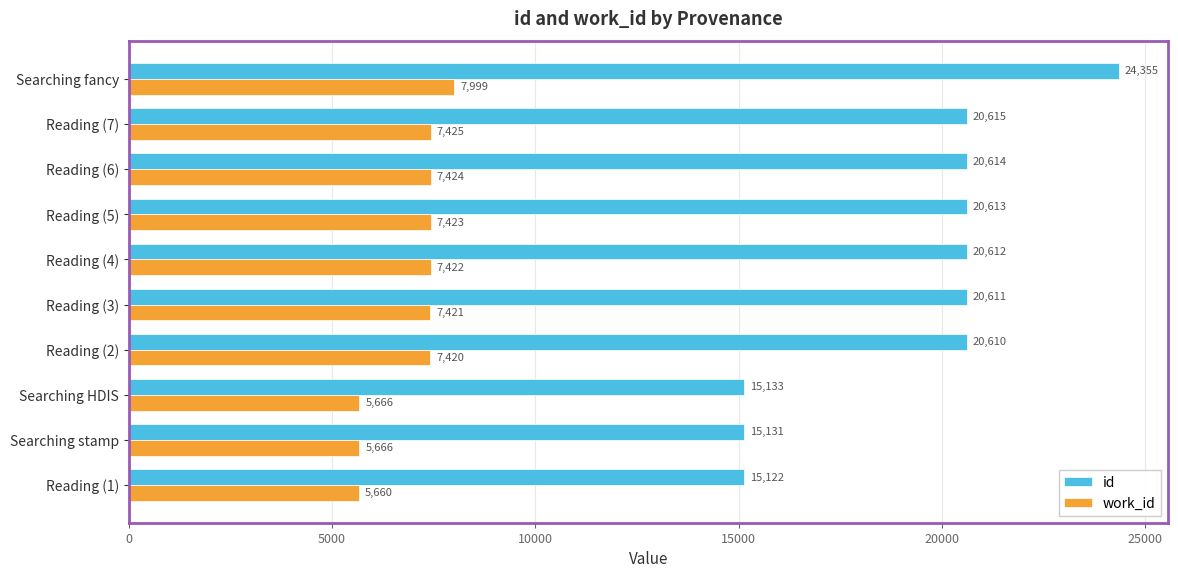

List the labels in order of id value, largest first.

Searching fancy, Reading (7), Reading (6), Reading (5), Reading (4), Reading (3), Reading (2), Searching HDIS, Searching stamp, Reading (1)